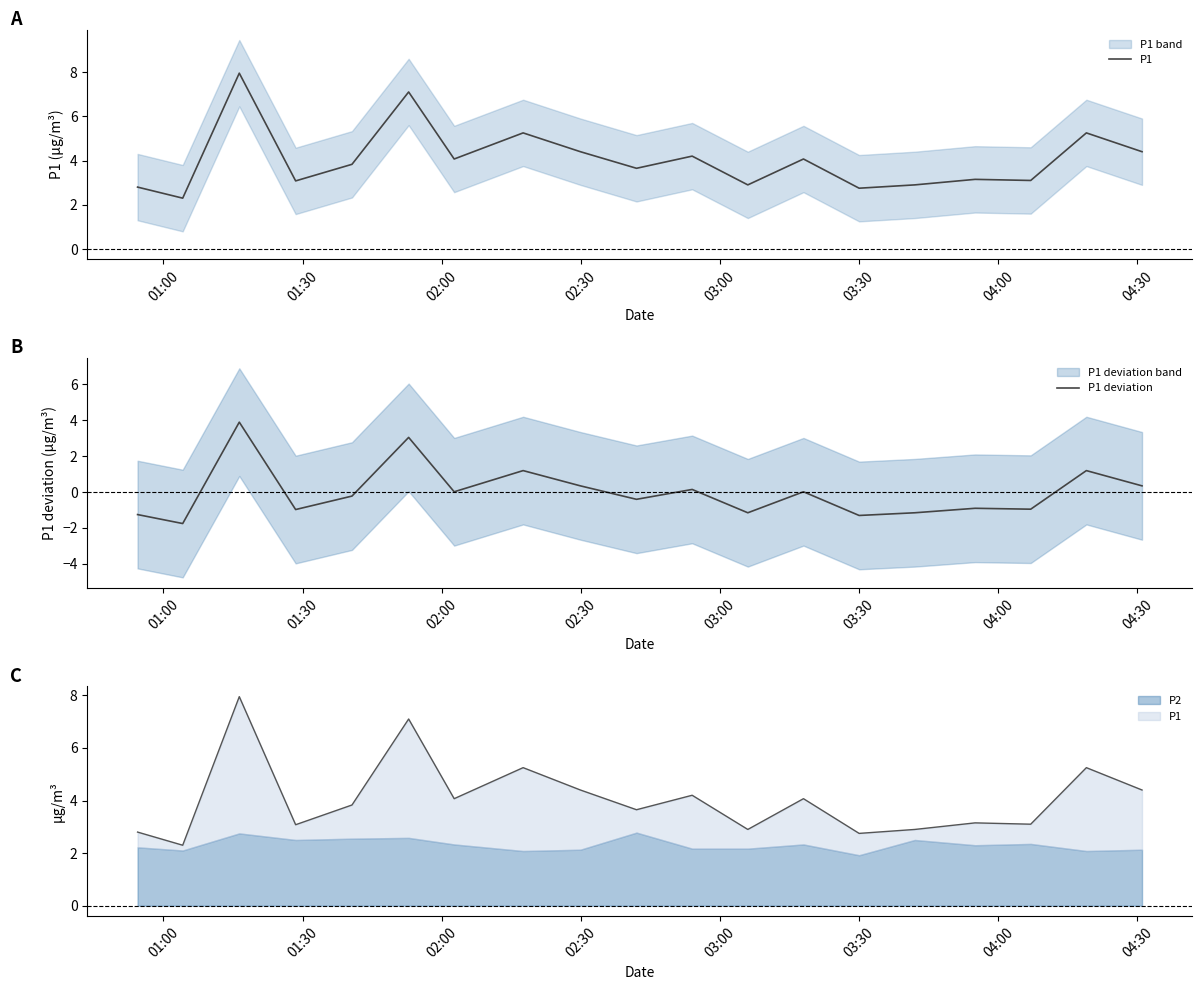

How many lines are shown in the chart?

2